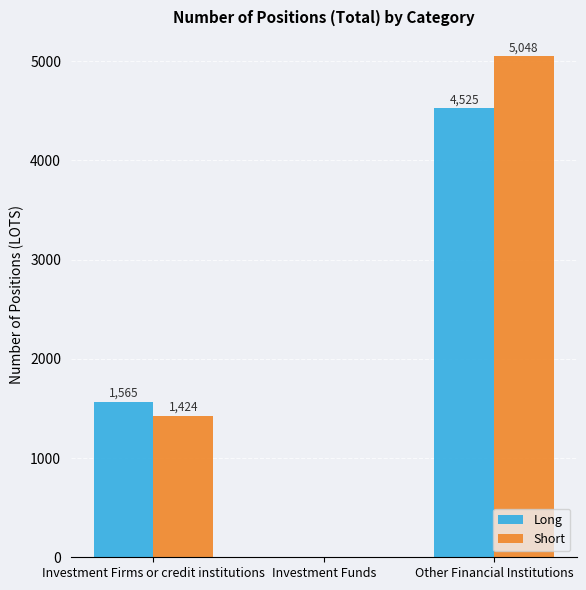

Between Investment Firms or credit institutions and Investment Funds, which series saw the biggest shift?

Long